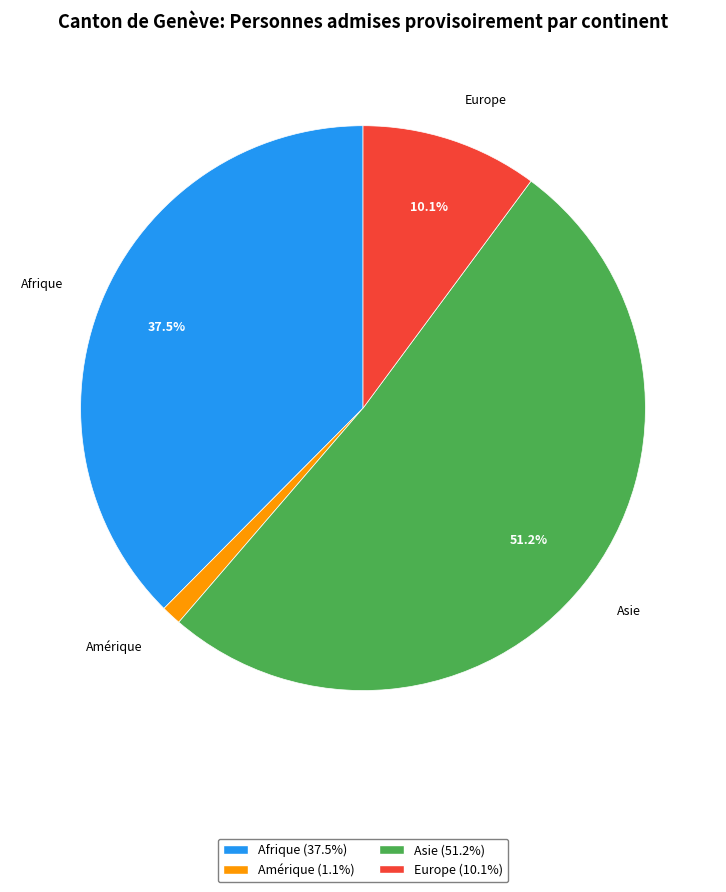

What is the smallest slice in the pie chart?

Amérique